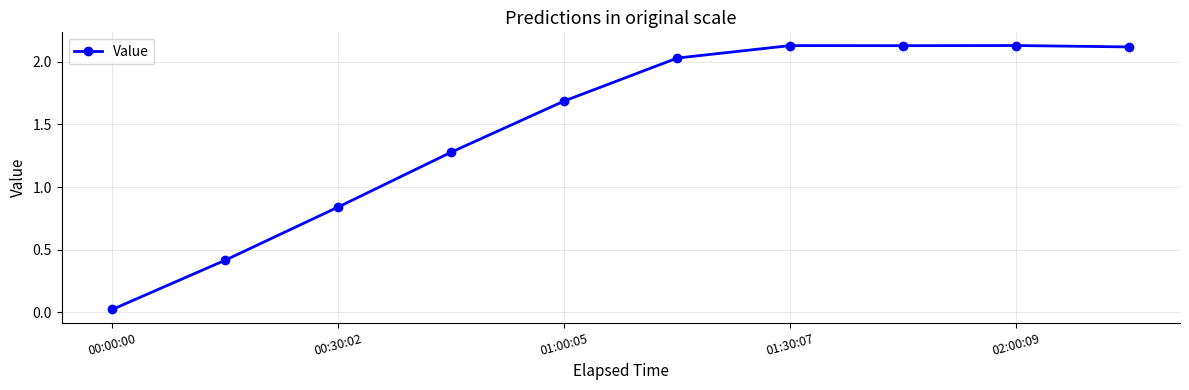

True or false: there are more than 0 points higher than both neighbors.

True